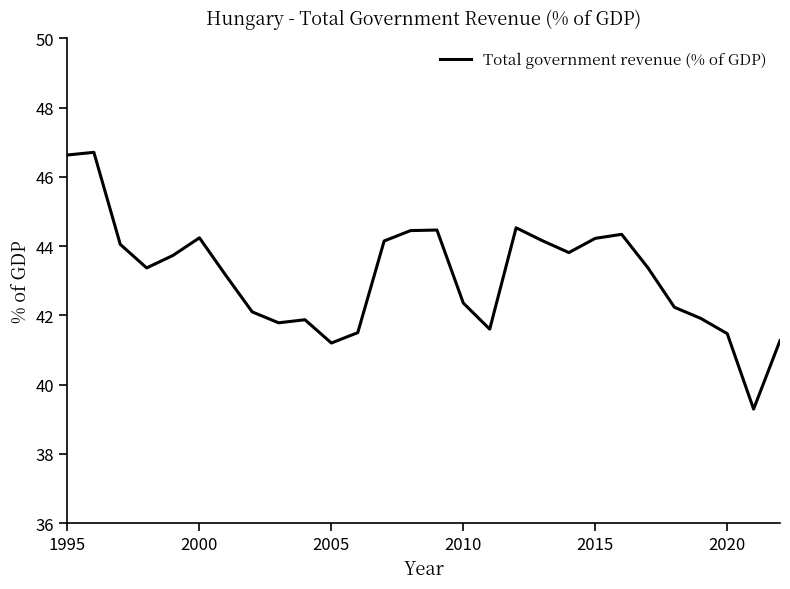

What is the difference between the maximum and minimum values?

7.4